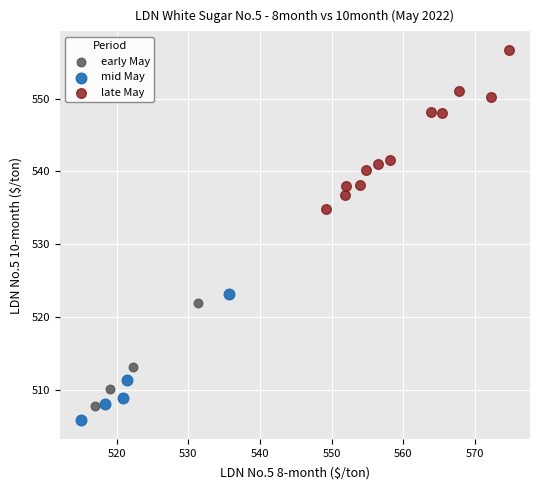

Which series contains the highest Y value?

late May